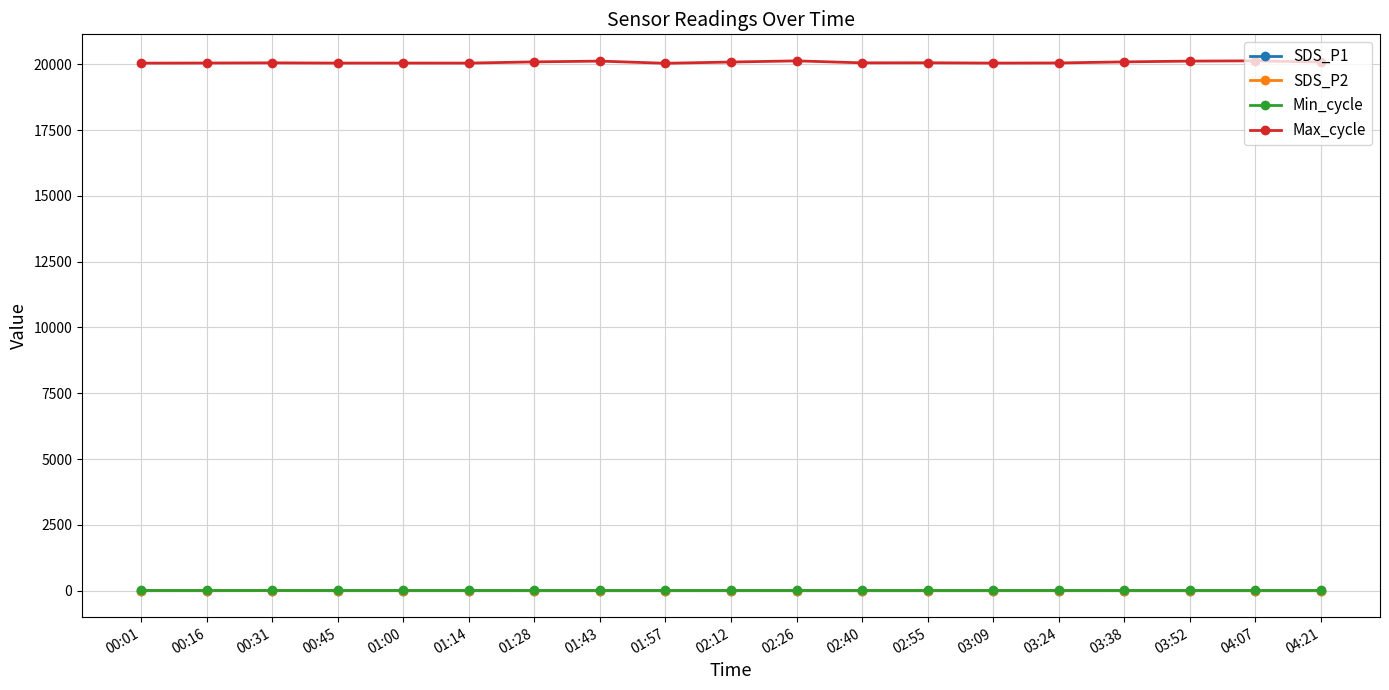

What is the approximate value of SDS_P2 at 03:24?

0.2